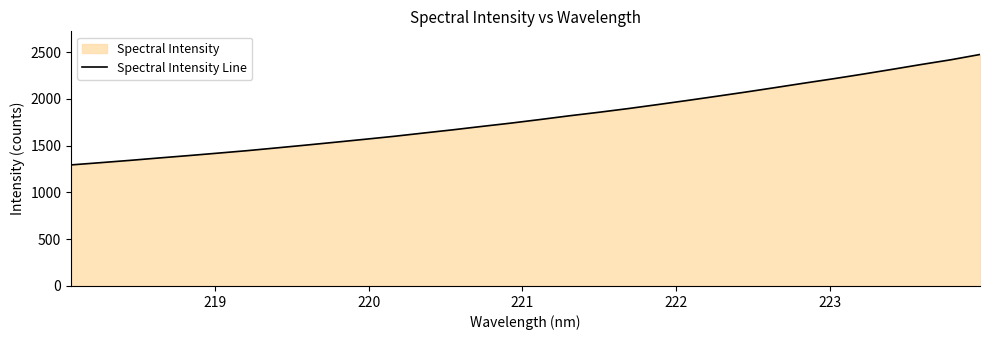

Count the number of categories in the chart.

32